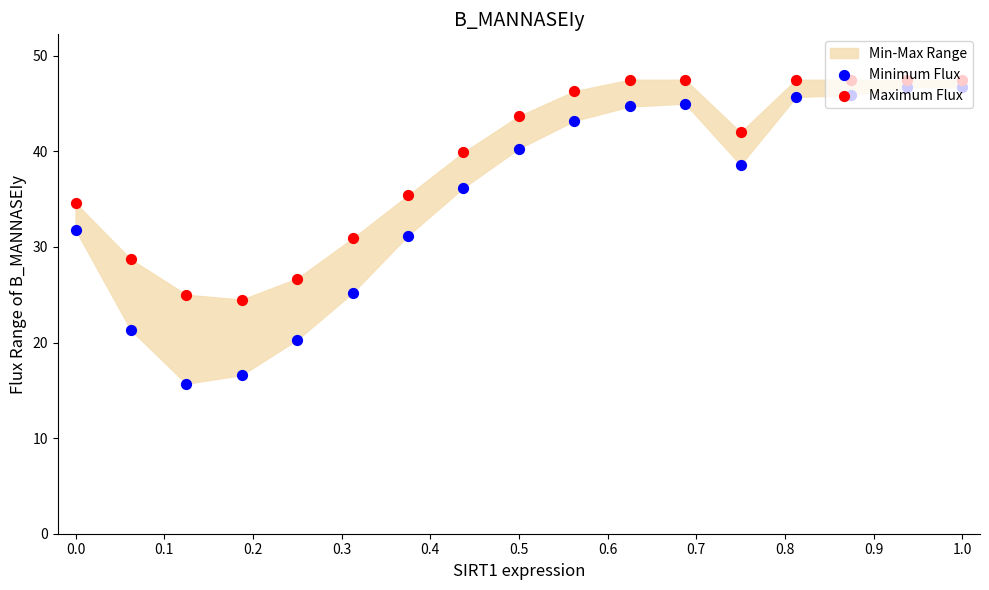

Which series has the largest total across all categories?

Maximum Flux